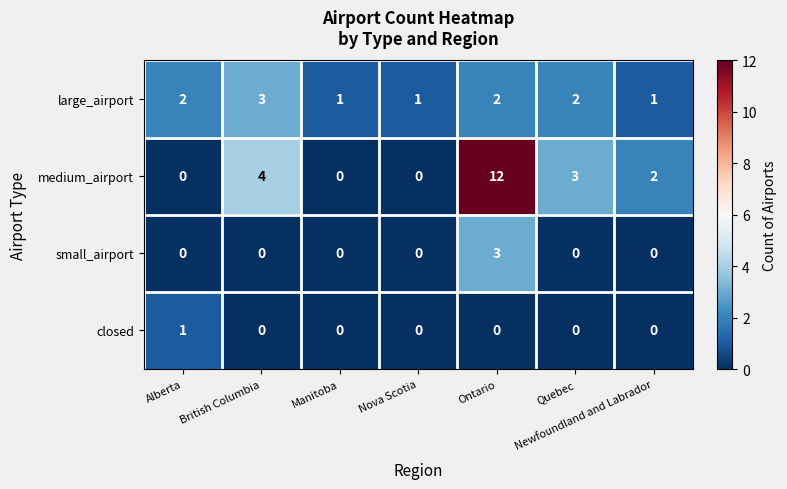

Read the medium_airport value at Quebec, to the nearest 5.

5